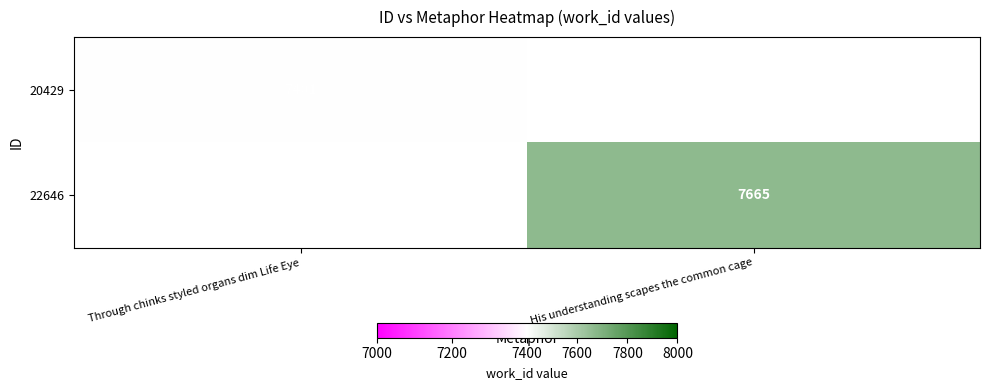

The 20429 series shows 7401 at Through chinks styled organs dim Life Eye. True or false?

True